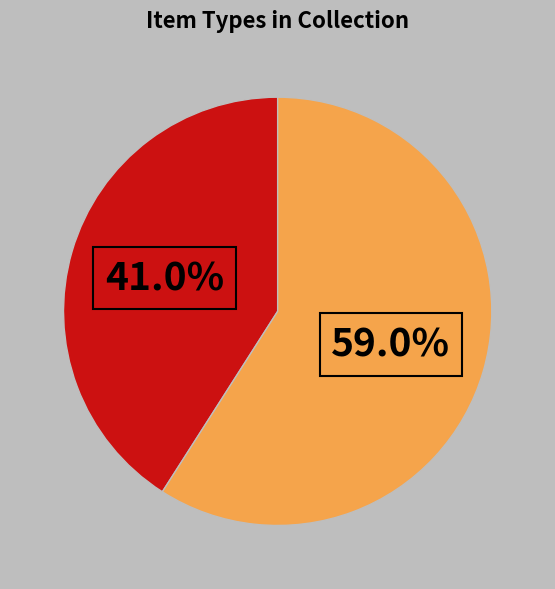

Is there a majority slice in this chart?

Yes